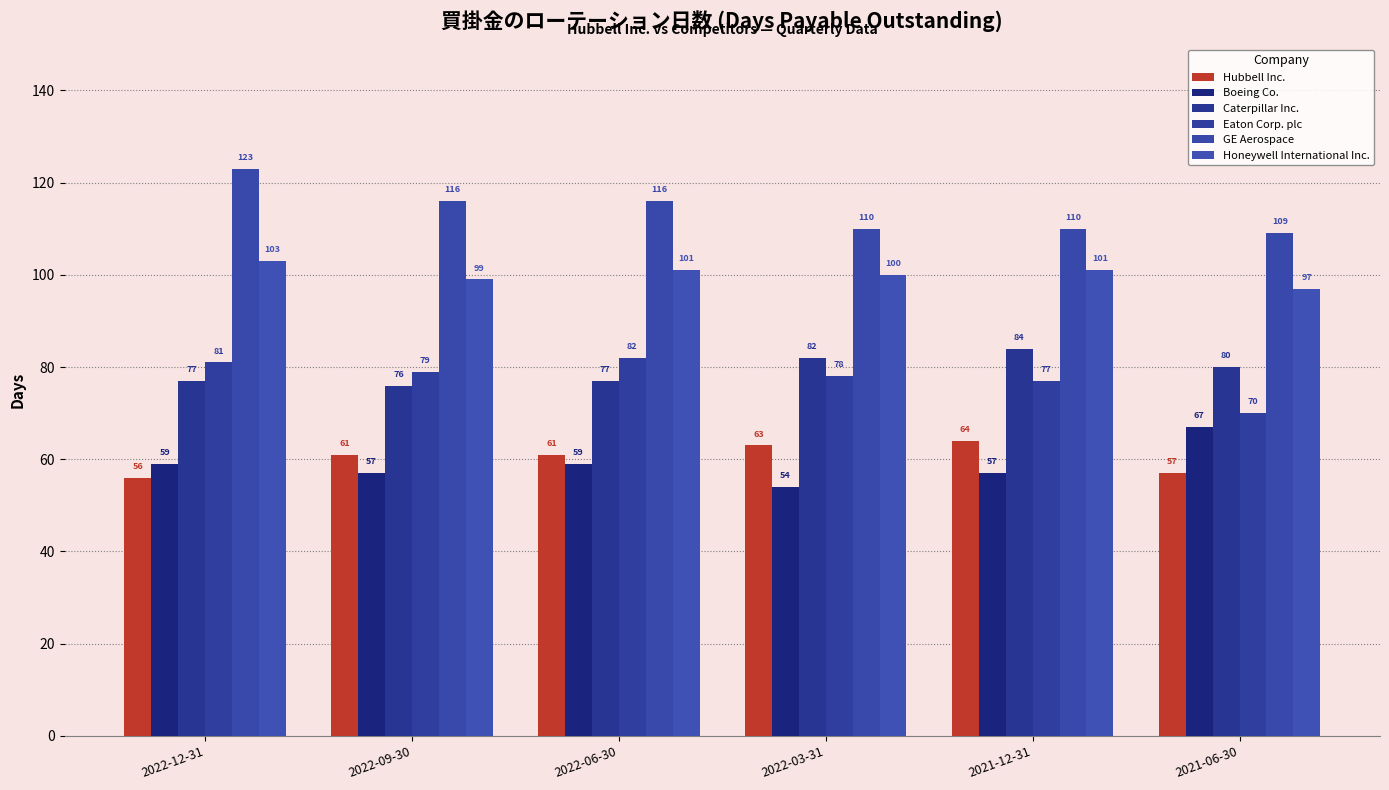

Is it true that Hubbell Inc. equals 56 at 2022-12-31?

True